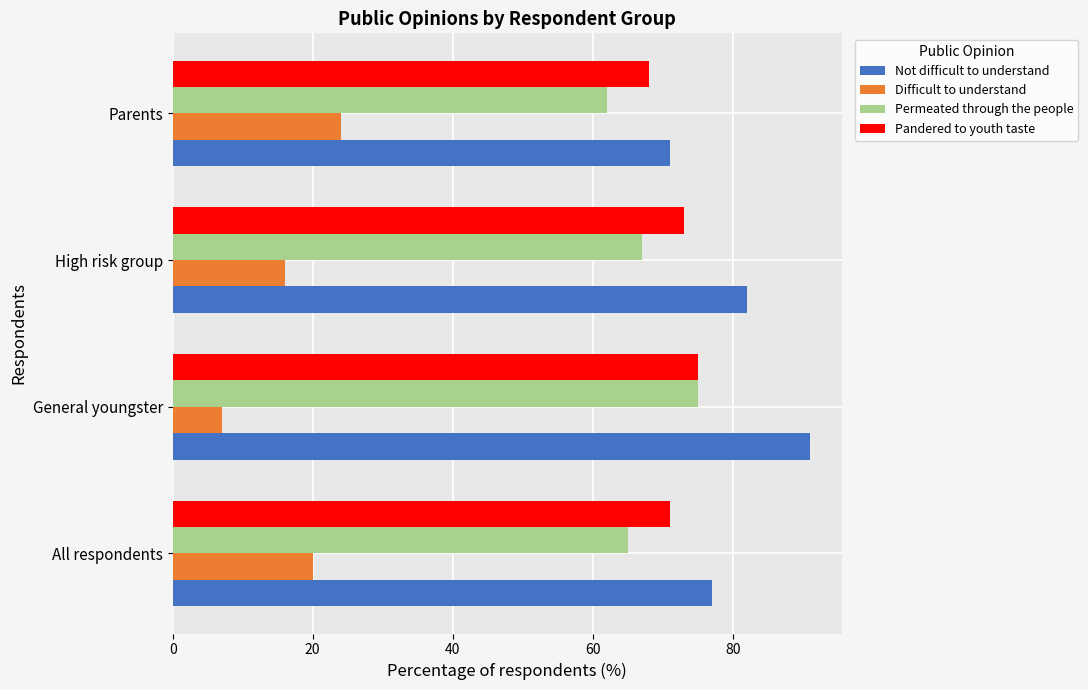

What is the difference between the second highest and second lowest values in the Pandered to youth taste series?

2